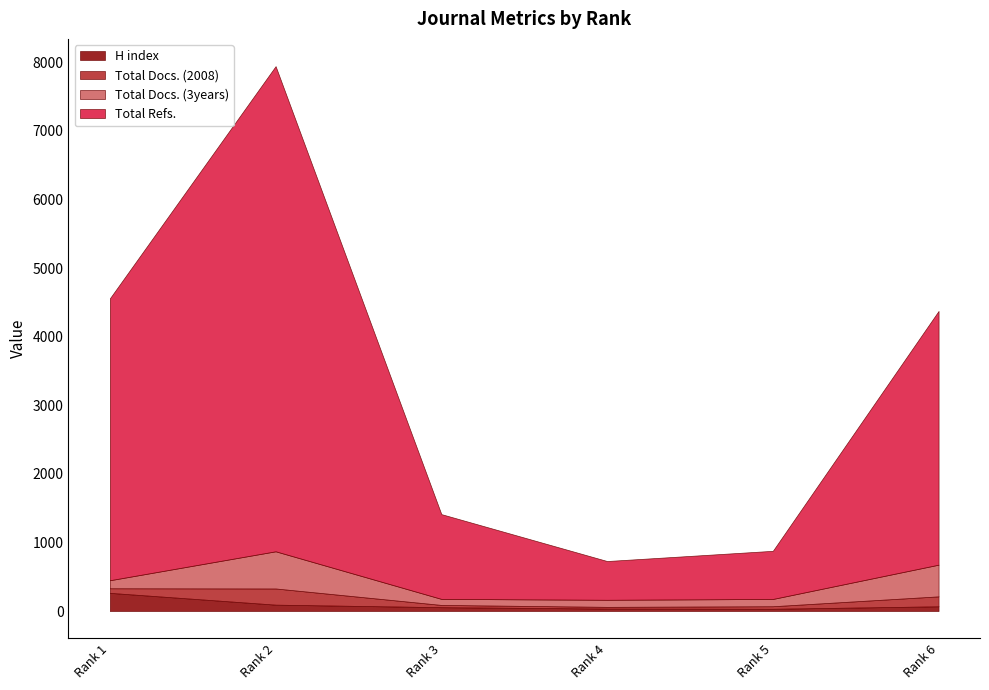

After their last crossing, which series has the higher values: H index or Total Docs. (2008)?

Total Docs. (2008)